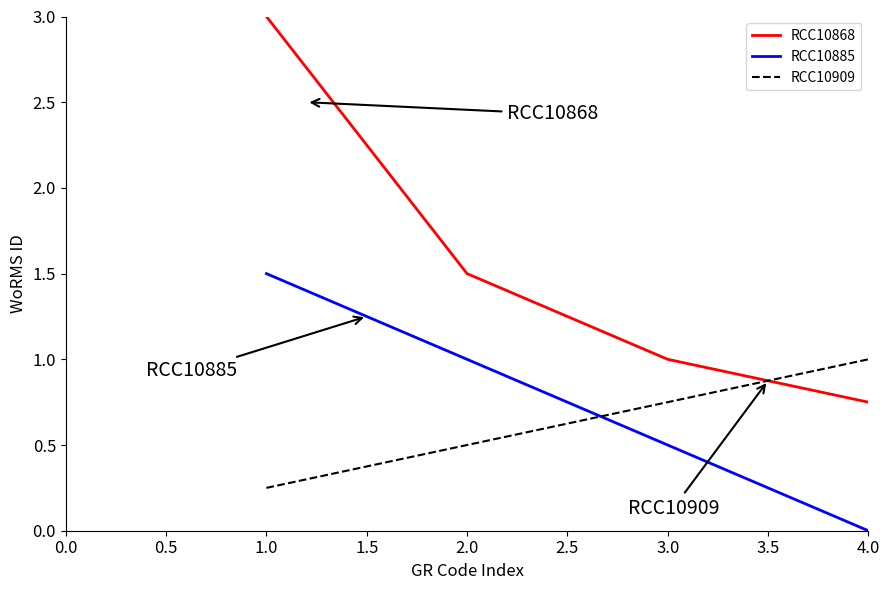

Rank the series by their maximum value, from lowest to highest.

RCC10909, RCC10885, RCC10868